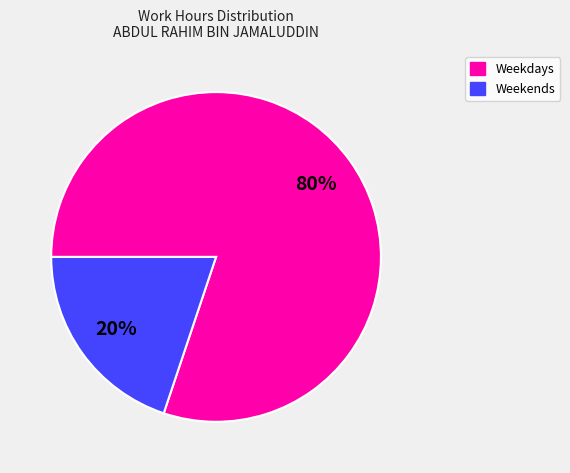

Is there a majority slice in this chart?

Yes